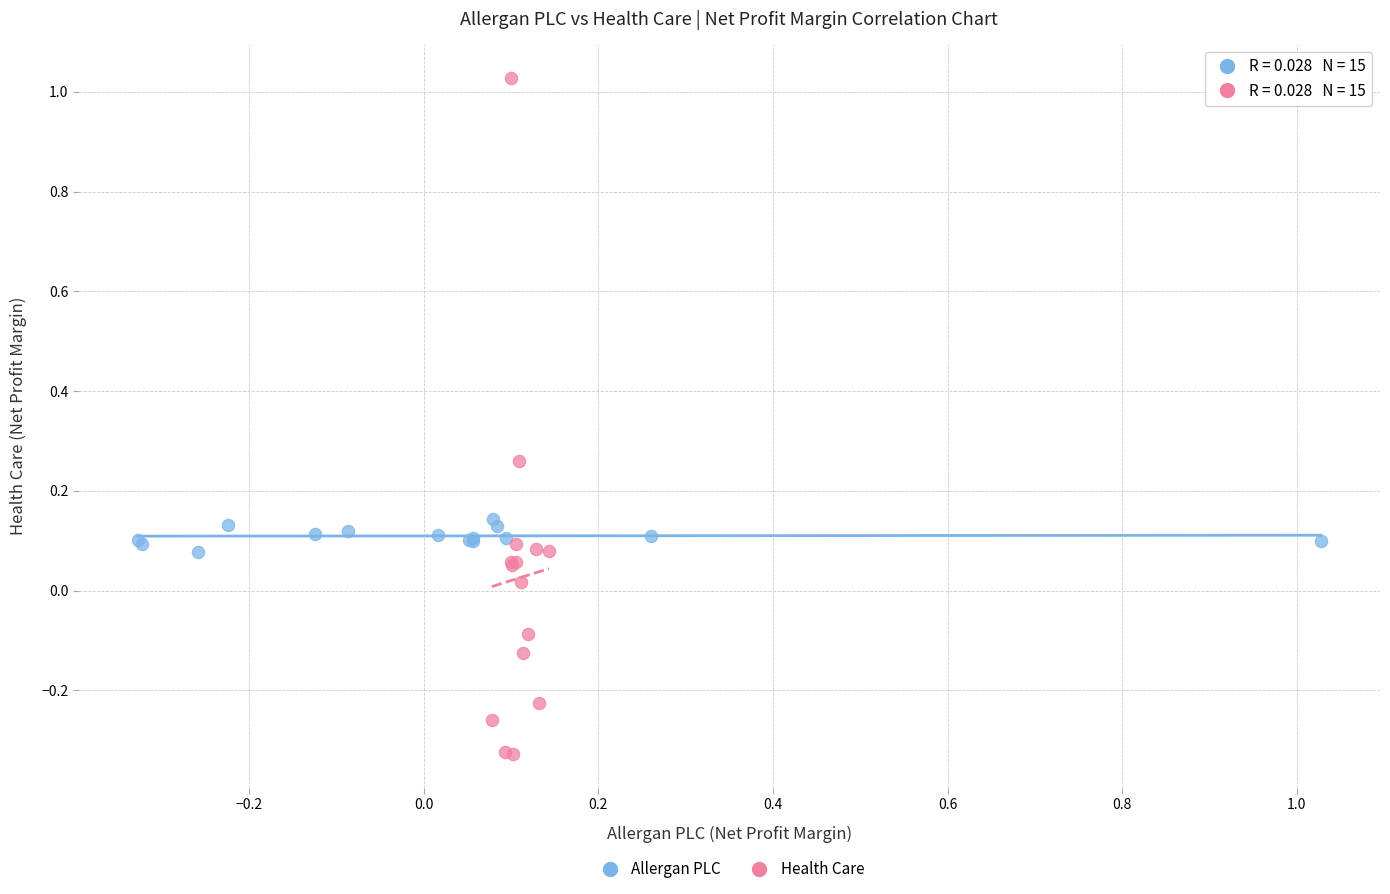

Which series has the widest spread of Y values?

Health Care